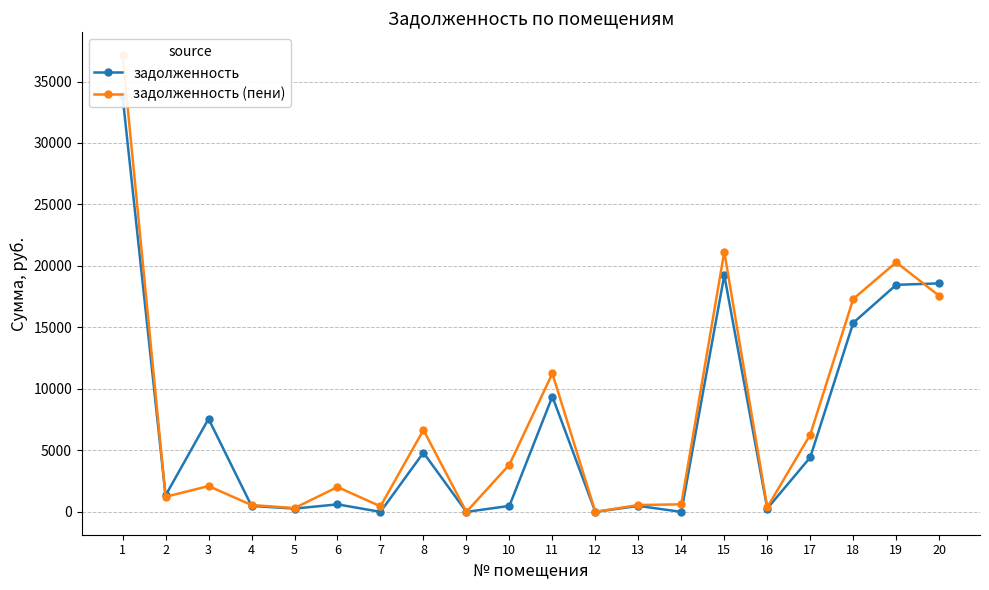

Between 4 and 7, which series saw the biggest shift?

задолженность